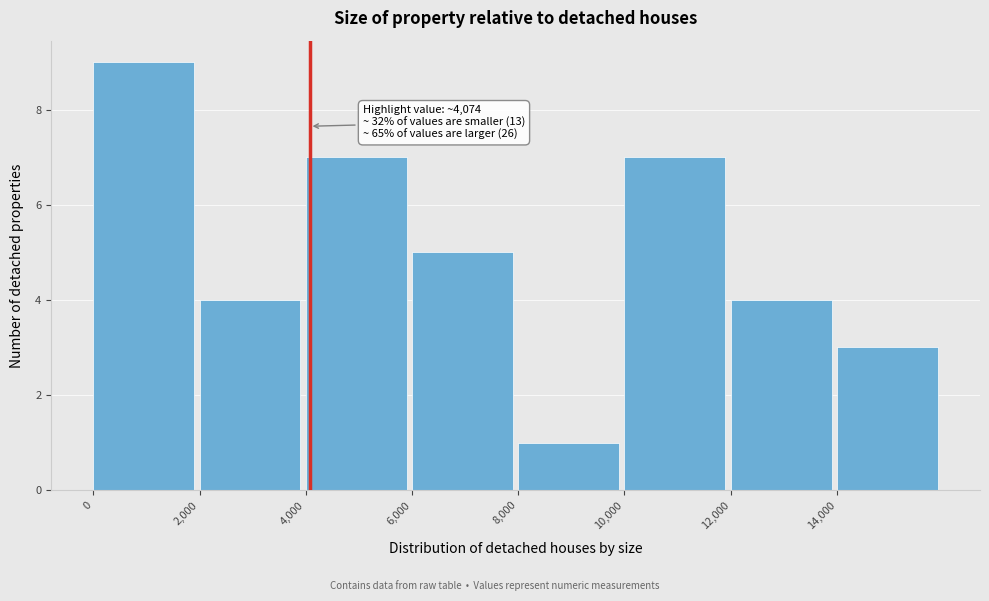

Which range on the x-axis has the tallest bar?

0 to 2000